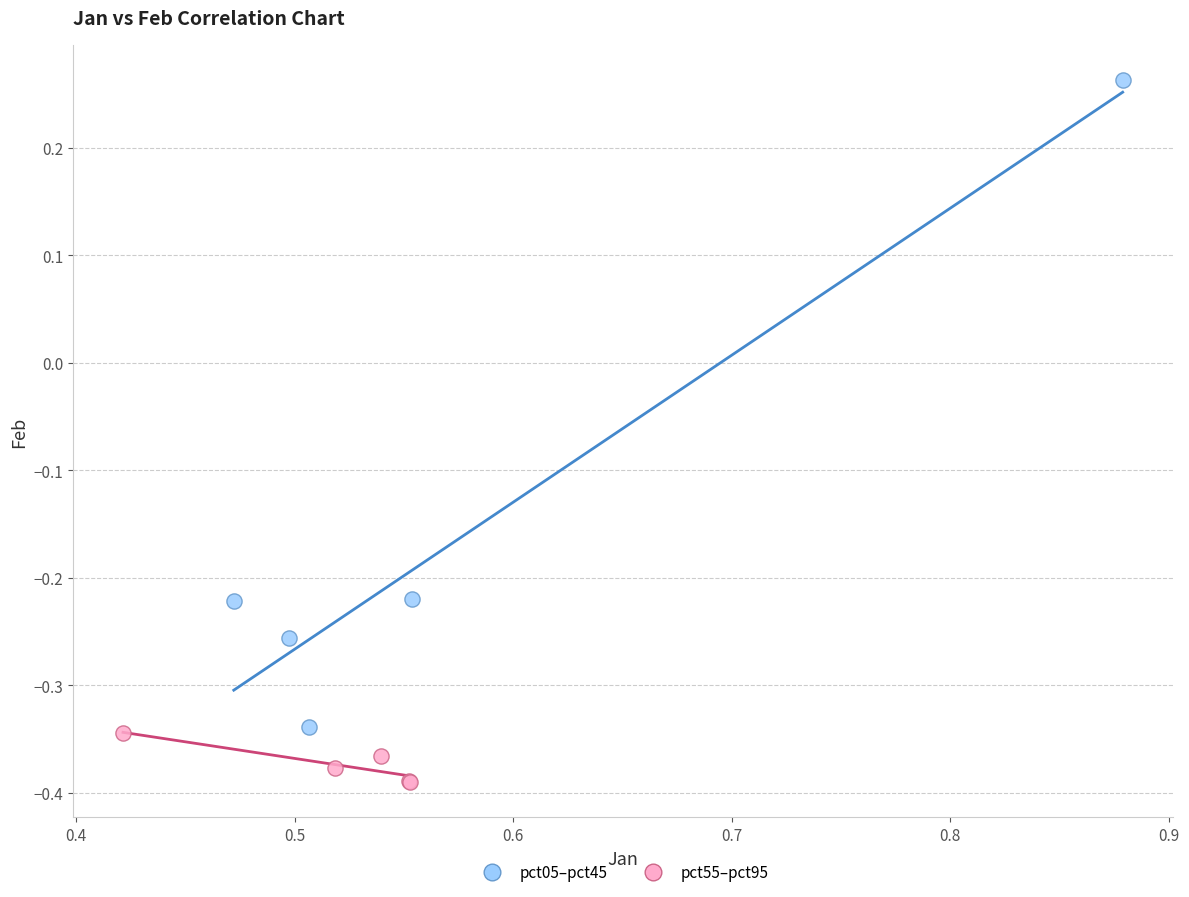

Which series reaches the maximum Y coordinate?

pct05–pct45